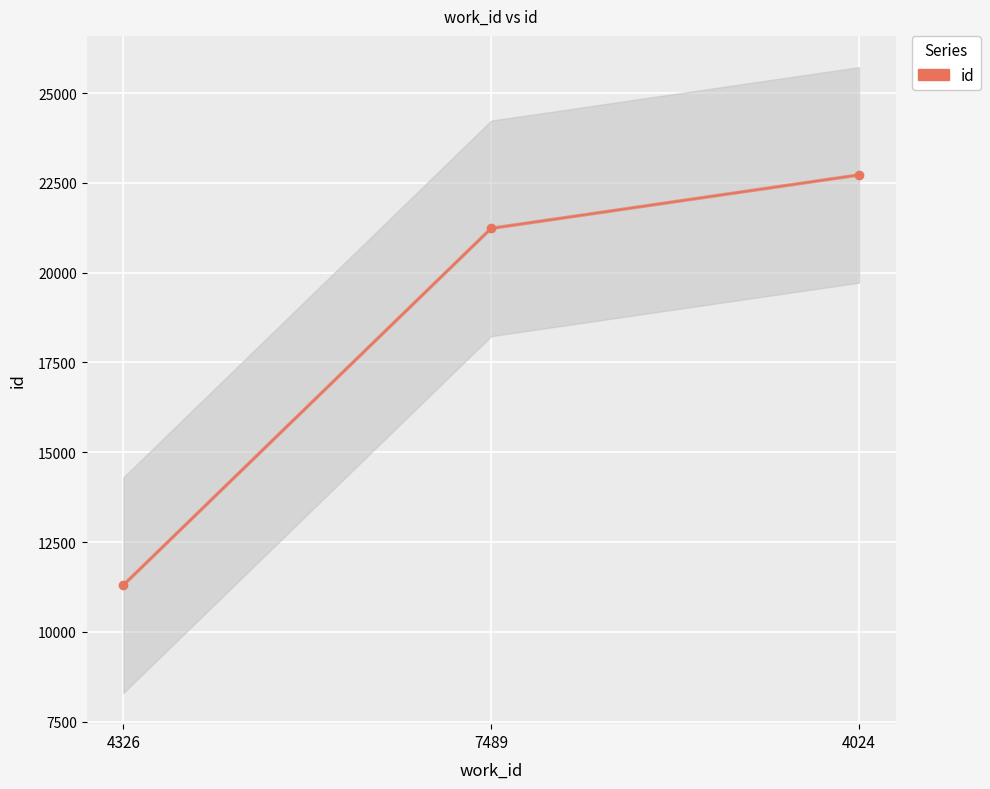

What is the change in value from 7489 to 4024?

+1488